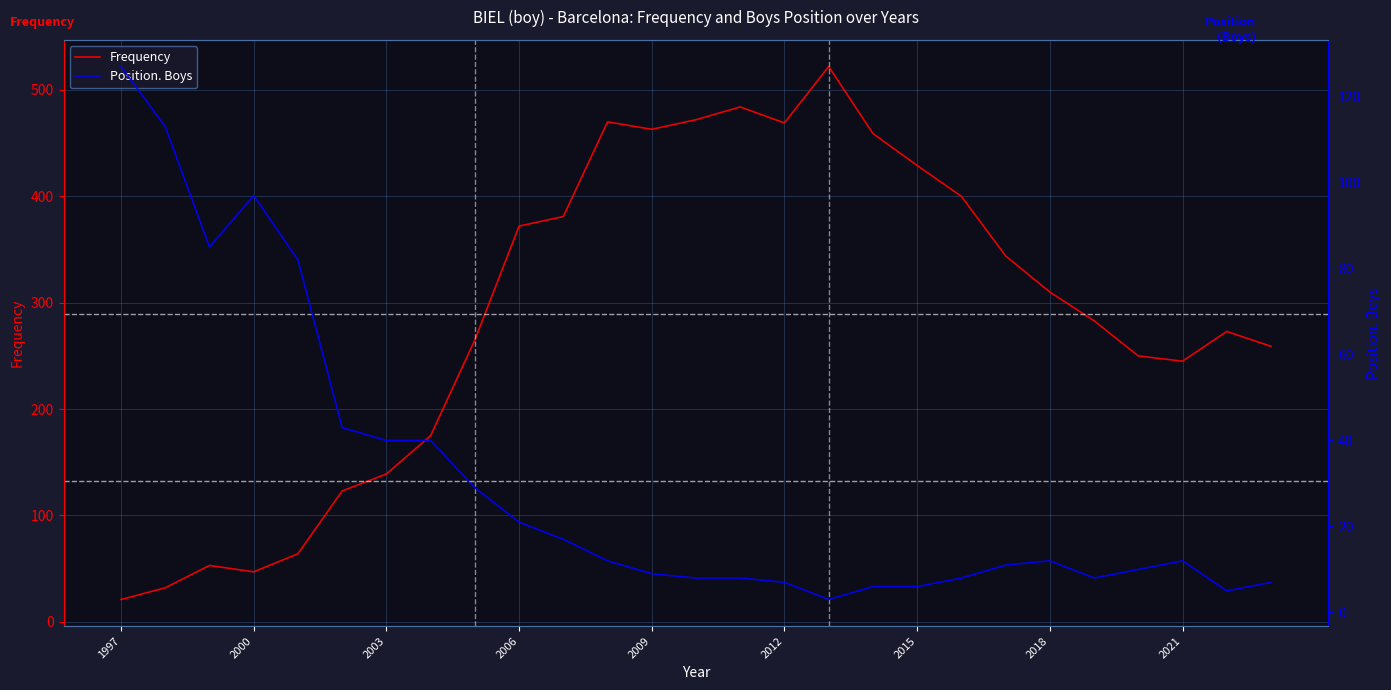

How many intersections are there between Position. Boys and Frequency?

1